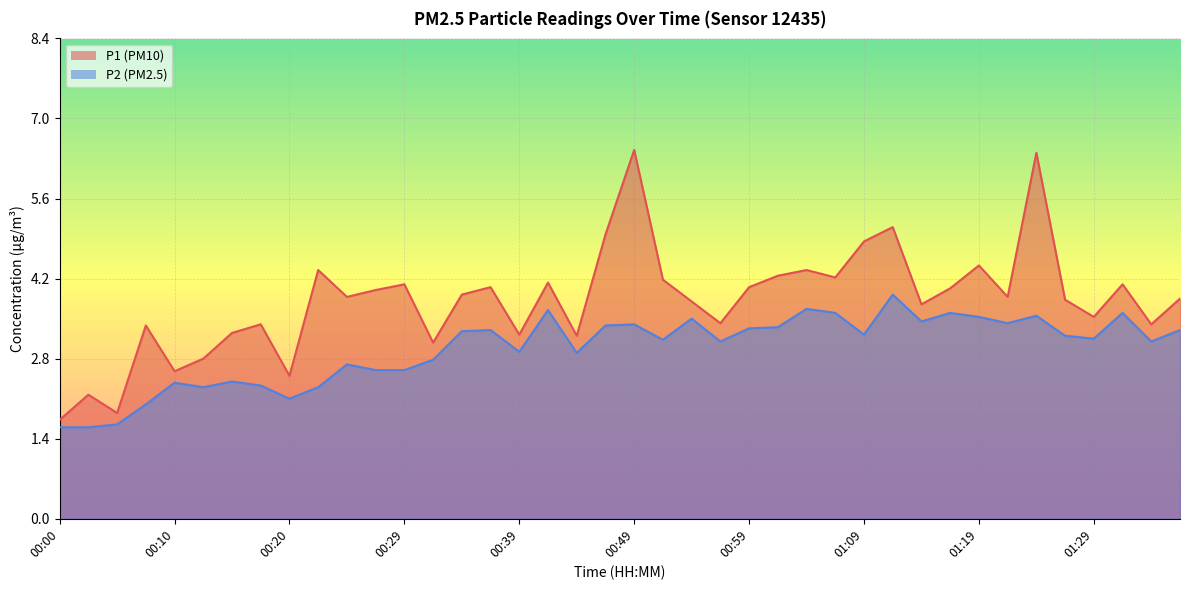

True or false: P1 has more than 2 interior local peaks.

True